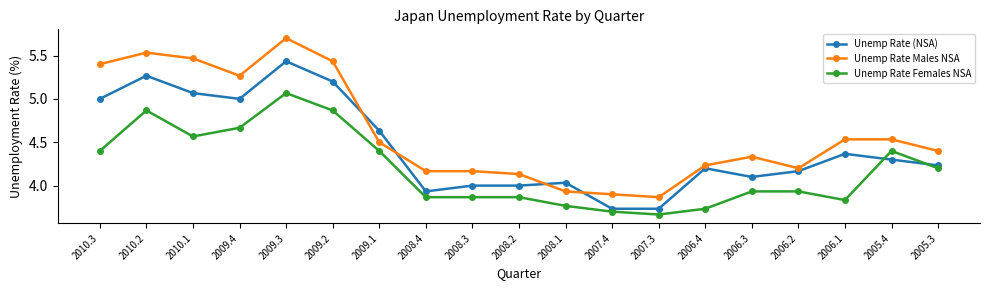

True or false: Unemp Rate (NSA) has a value of 4.3 at 2005.4.

True